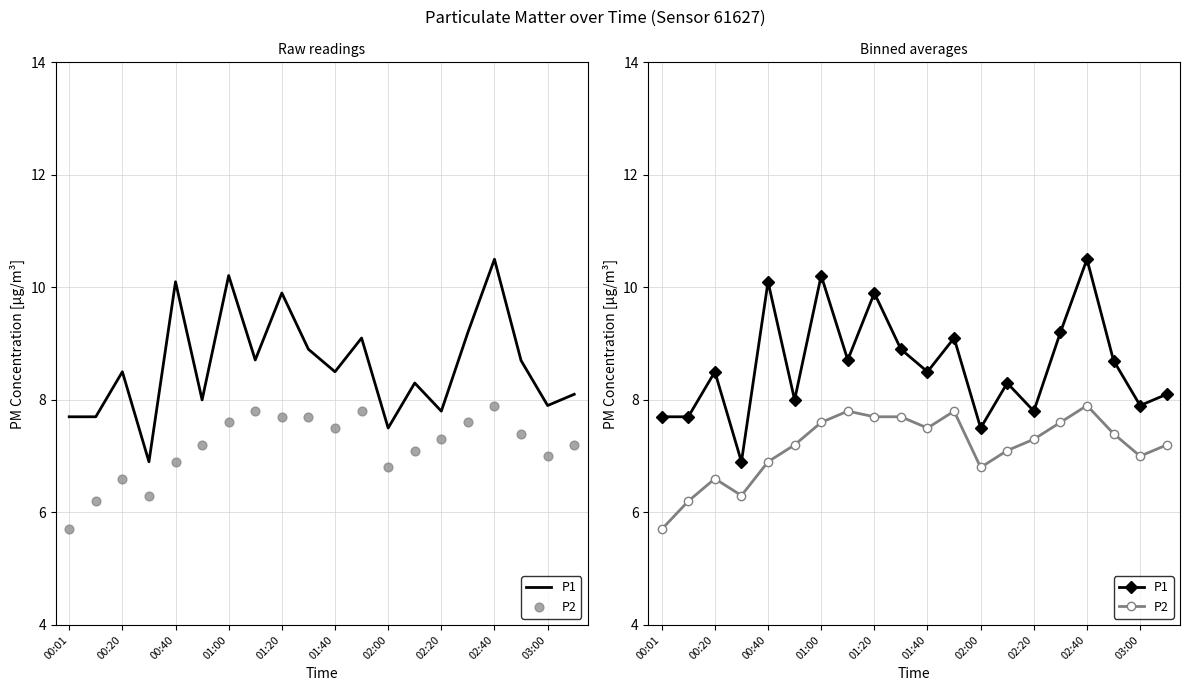

What are all the series names shown in the legend?

P1, P2